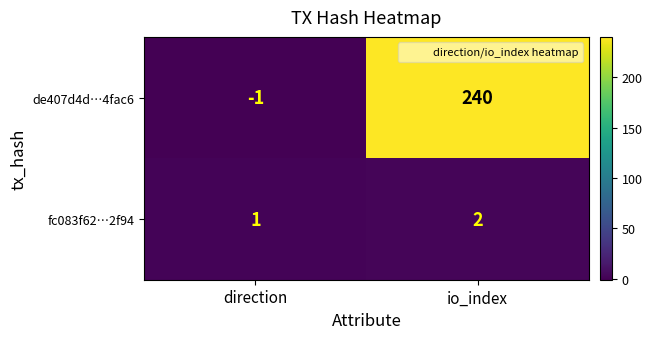

Between direction and io_index, which series saw the biggest shift?

de407d4d…4fac6